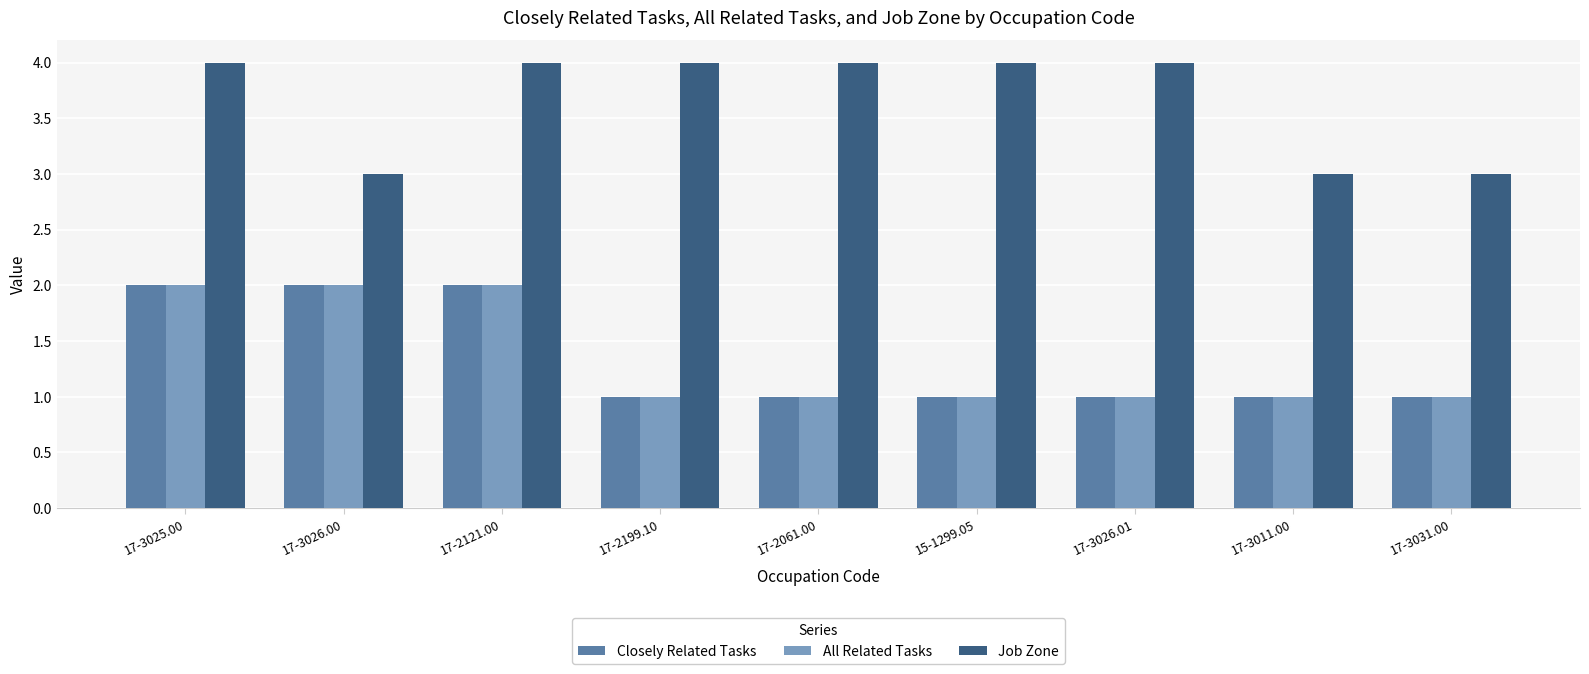

What is the sum of the All Related Tasks values at 17-3025.00 and 17-3011.00?

3